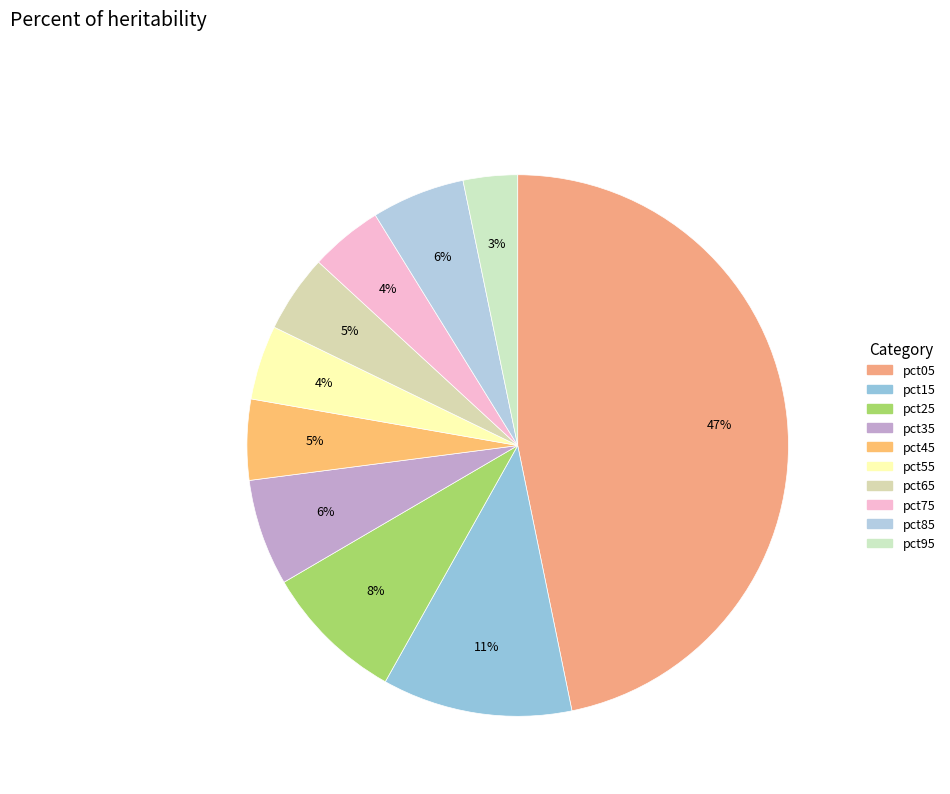

Count the number of slices in the pie.

10